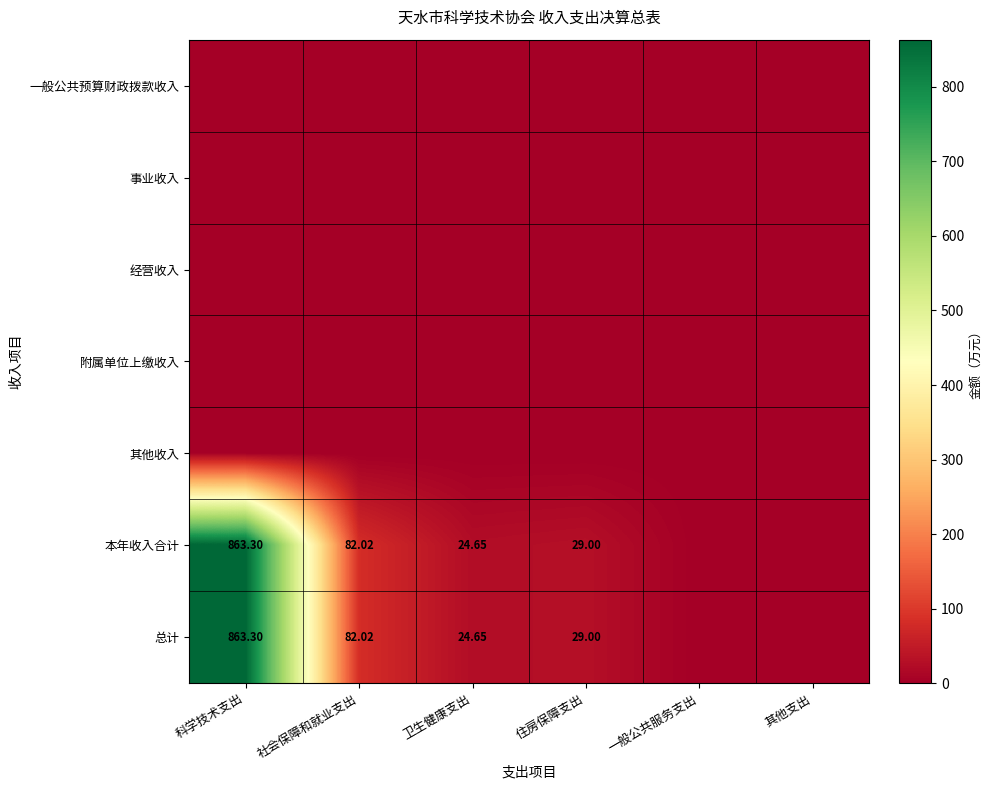

Rank the series by their maximum value, from highest to lowest.

本年收入合计, 总计, 一般公共预算财政拨款收入, 事业收入, 经营收入, 附属单位上缴收入, 其他收入